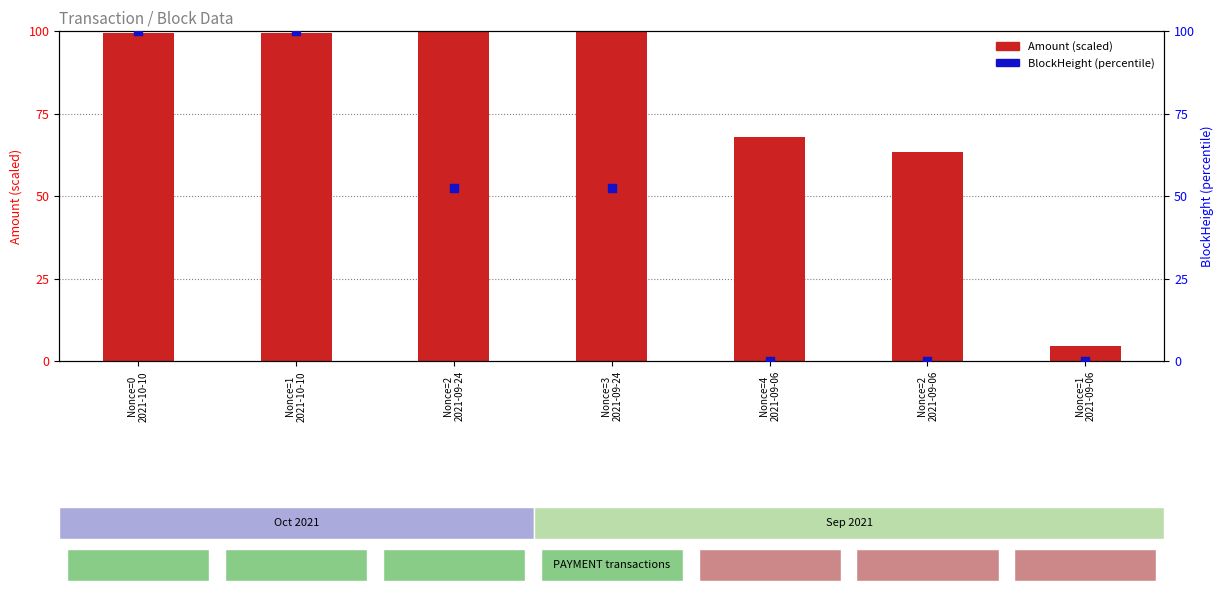

What is the total value across all series at Nonce=1
2021-09-06?

0.5